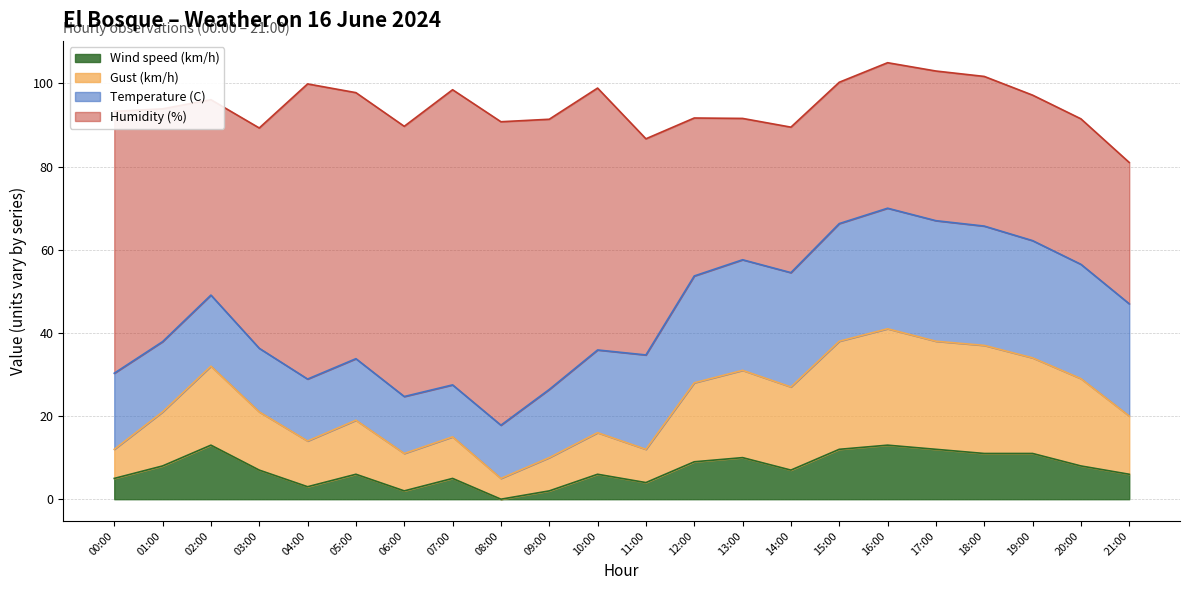

What position from the right is 17:00?

5